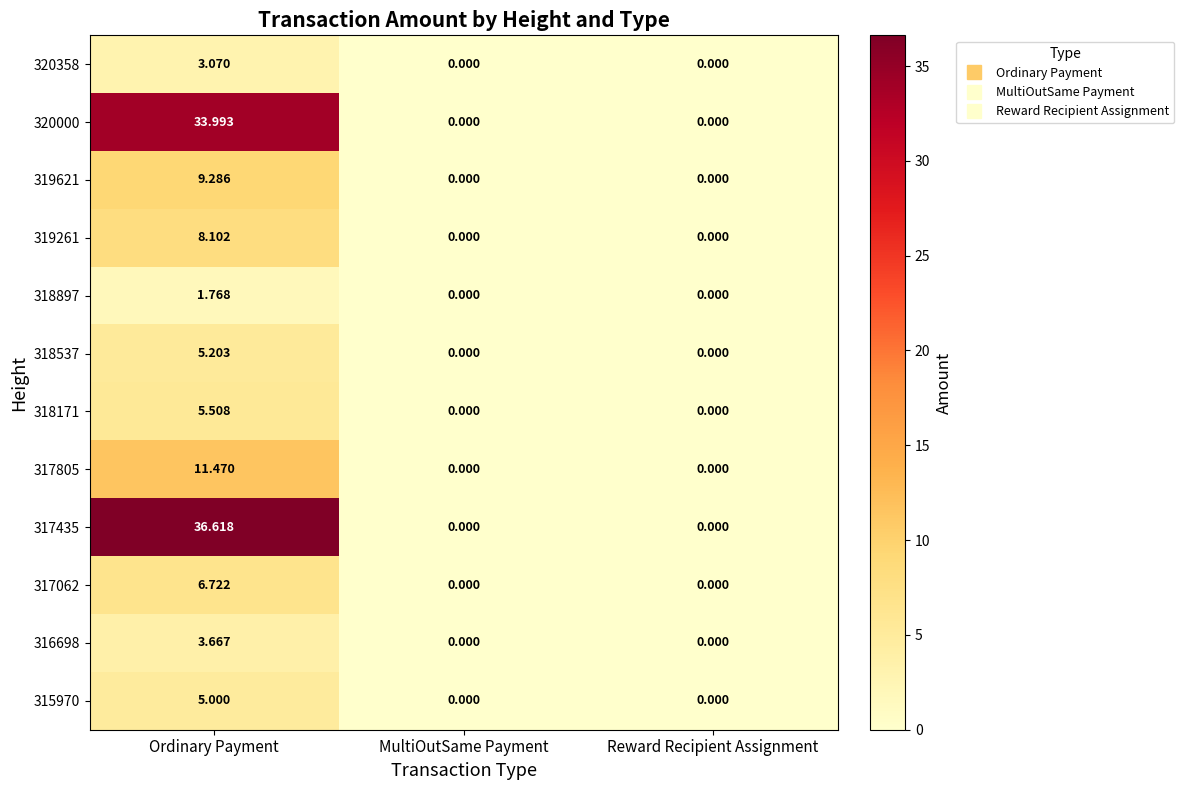

Which category has the highest value in the 315970 series?

Ordinary Payment